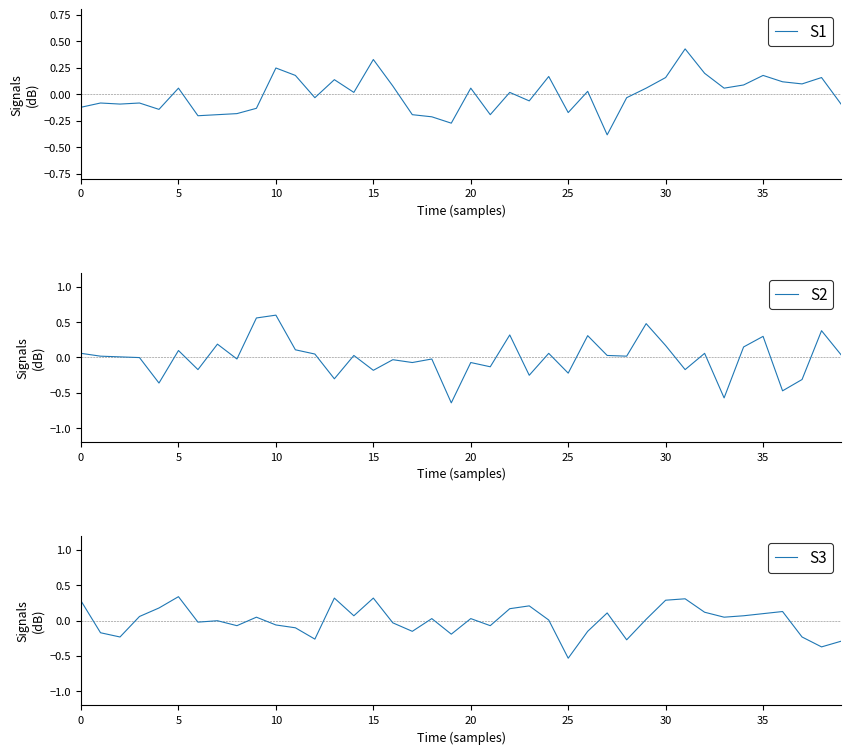

Is it true that S3 equals -0.1 at 11?

True